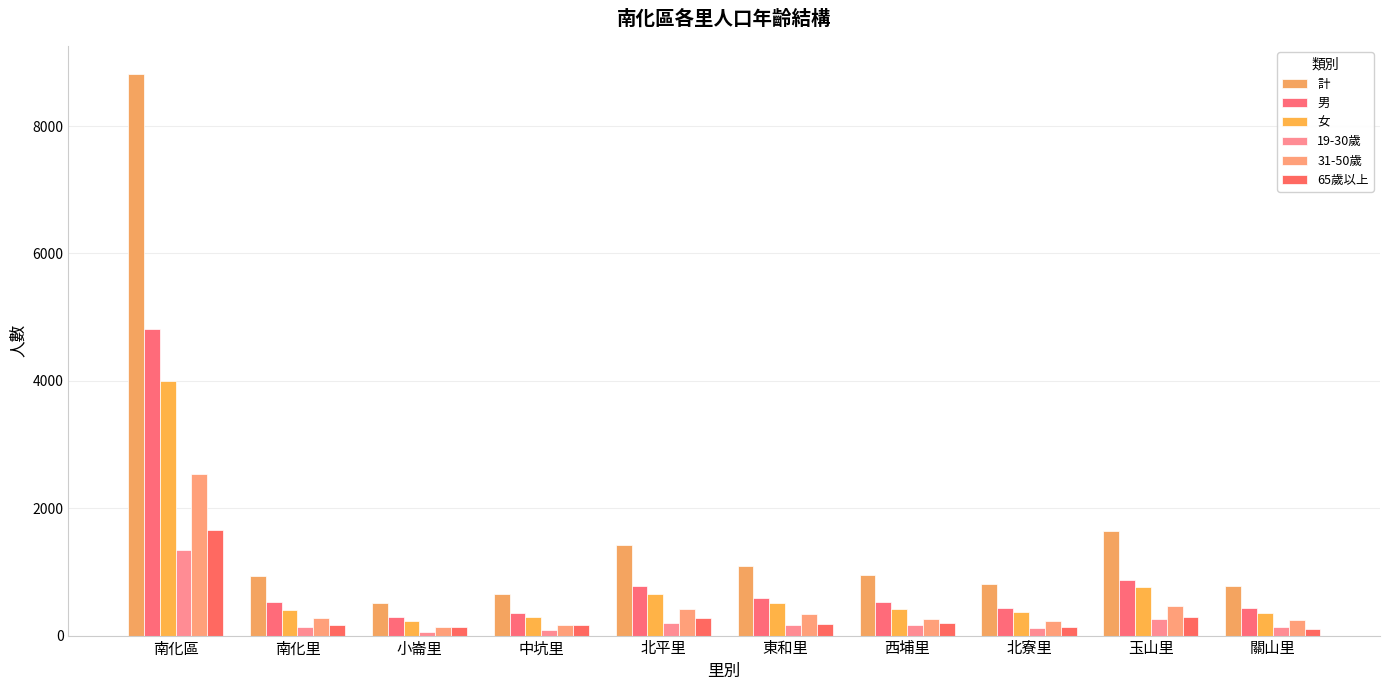

How many values in the 19-30歲 series are below 164?

5